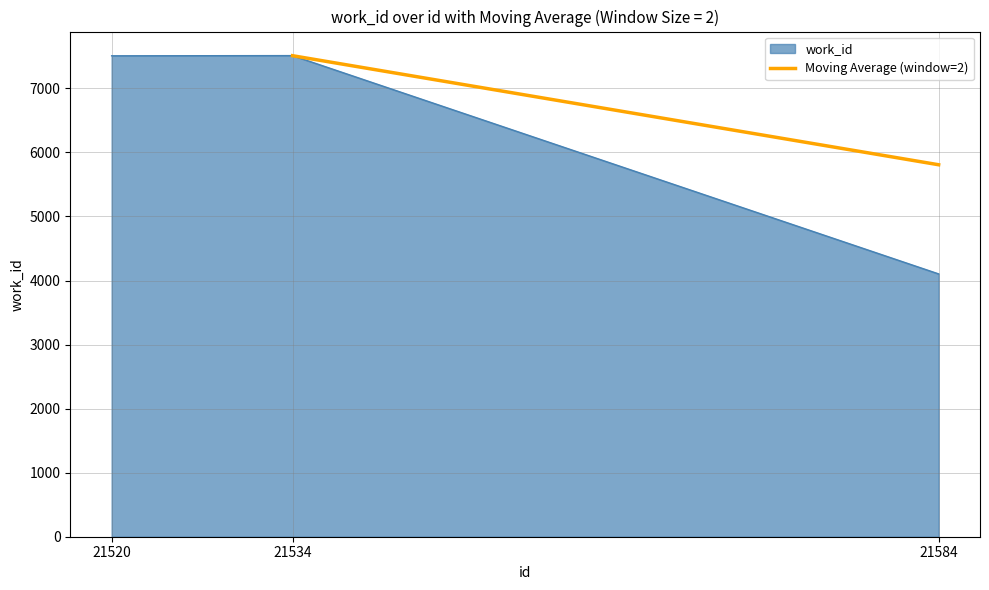

What is the lowest value of the work_id series?

4103